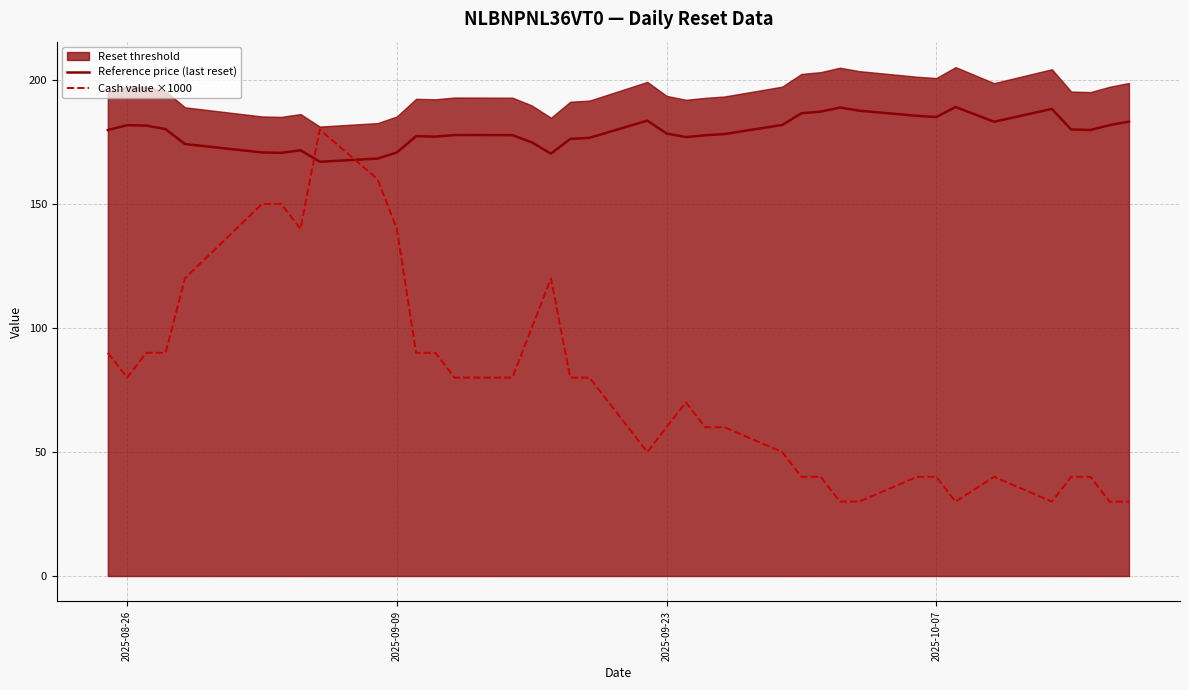

True or false: Cash value ×1000 has more than 0 points higher than both neighbors.

True